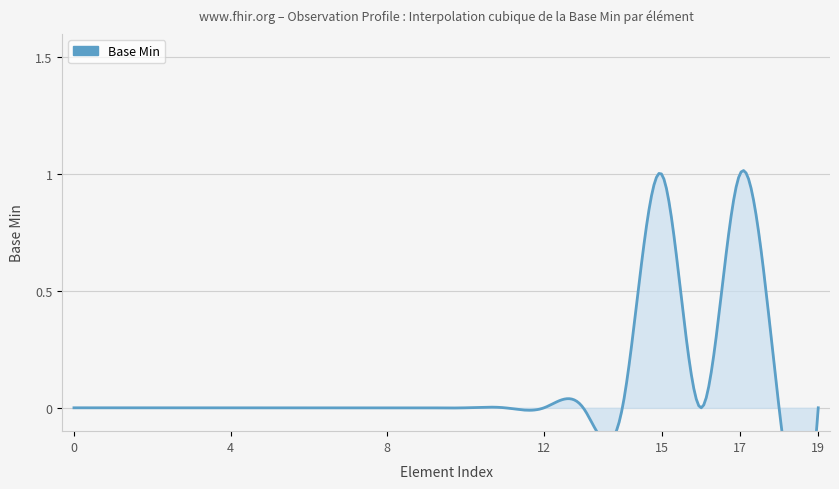

True or false: the data has more than 0 interior local peaks.

True